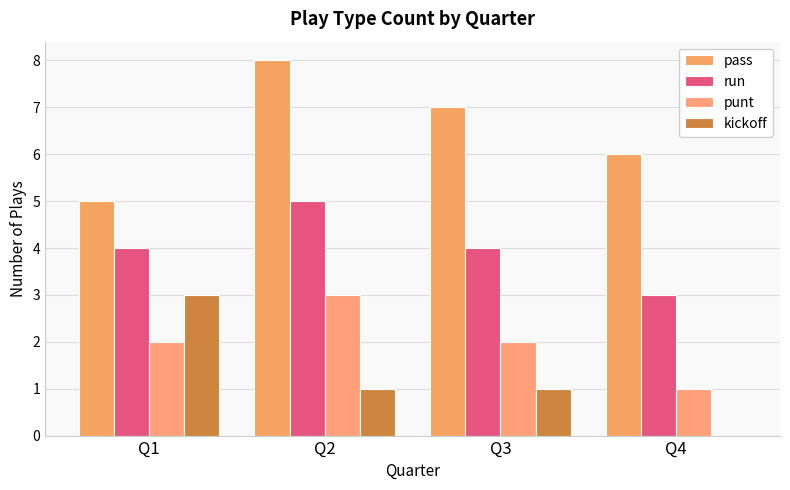

Reading left to right, transcribe all the data shown in this chart.

pass: 5	8	7	6
run: 4	5	4	3
punt: 2	3	2	1
kickoff: 3	1	1	0